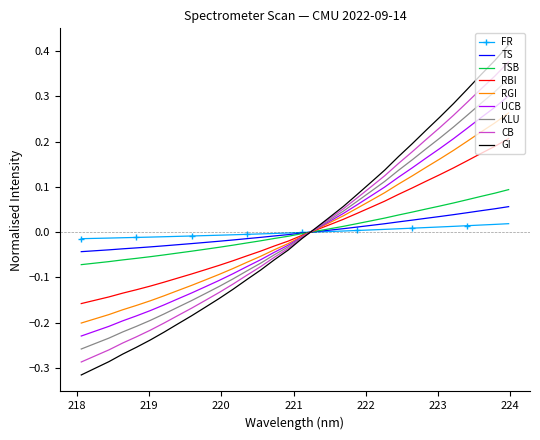

Which series has the largest range (max minus min)?

GI